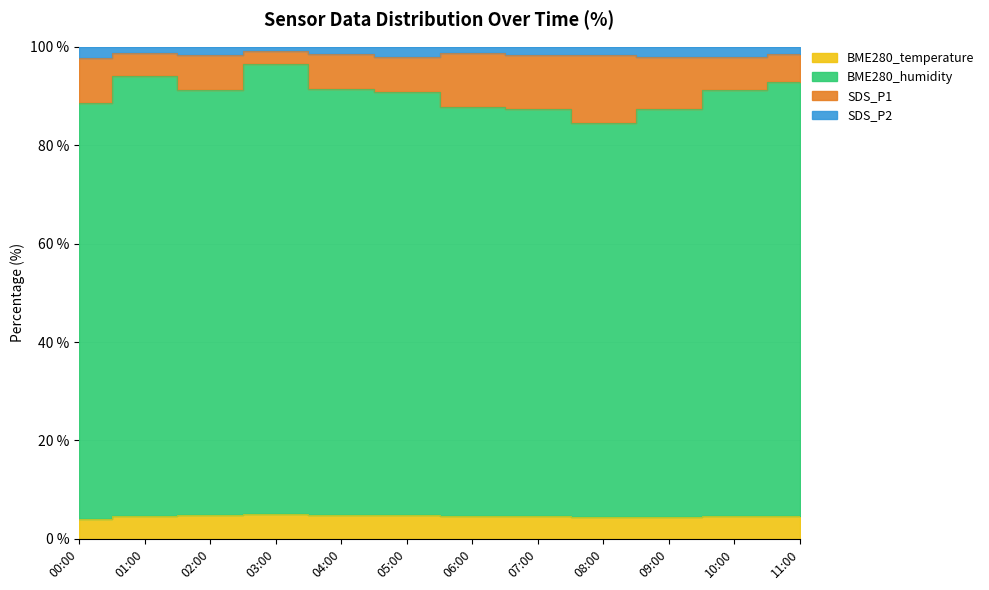

True or false: SDS_P2 and SDS_P1 cross at least once.

False